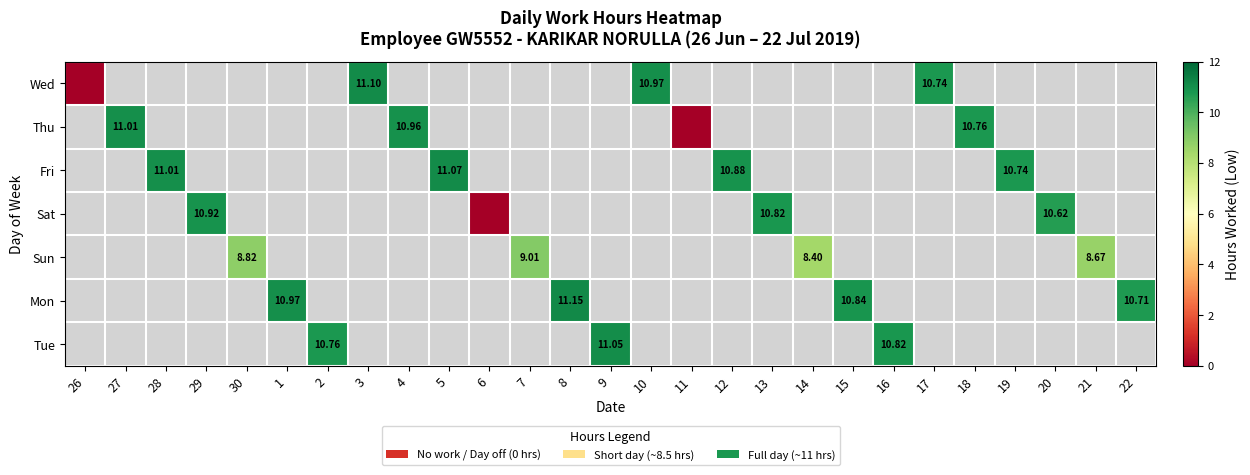

Is the value of Sat at 13 greater than the value of Fri at 28?

No